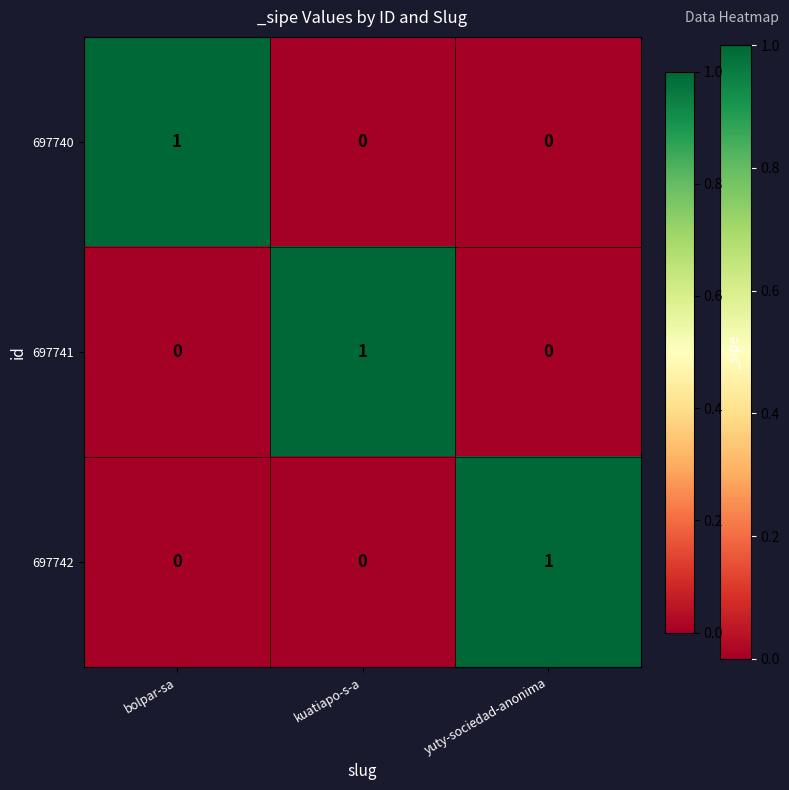

True or false: 697742 has a value of 1 at yuty-sociedad-anonima.

True